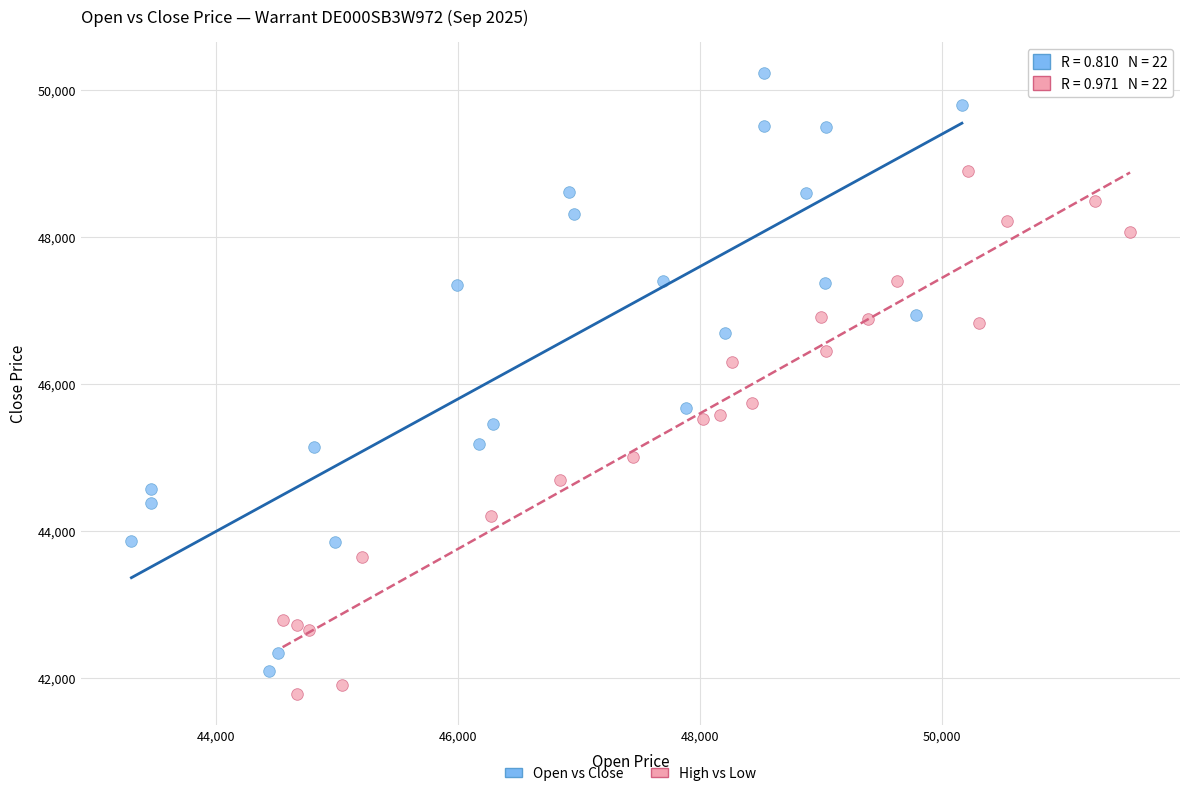

Which series contains the lowest Y value?

High vs Low